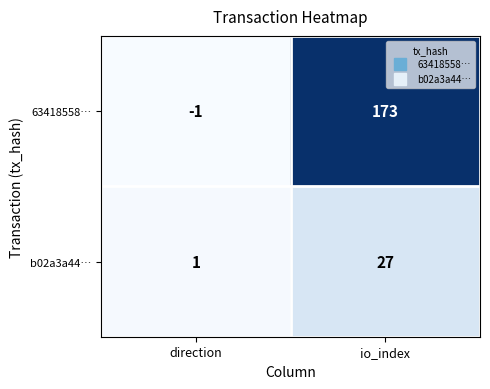

Reading left to right, what are all the values shown in this chart?

63418558…: direction=-1	io_index=173
b02a3a44…: direction=1	io_index=27